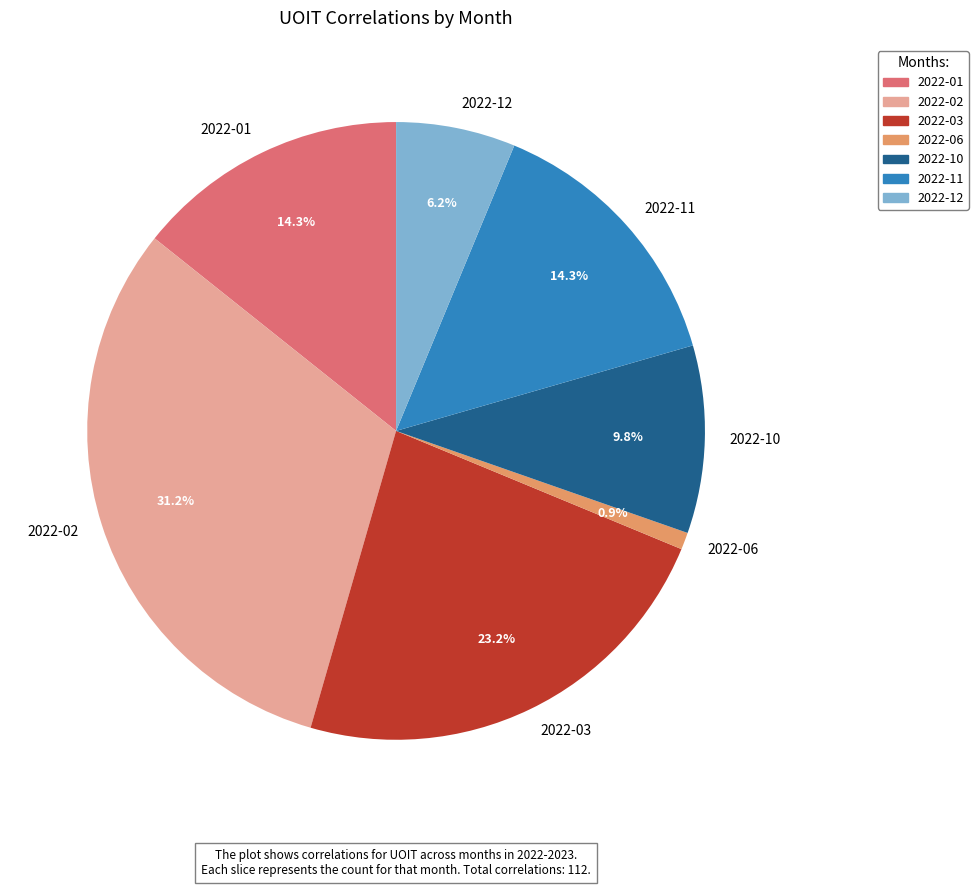

Which slice is the largest?

2022-02